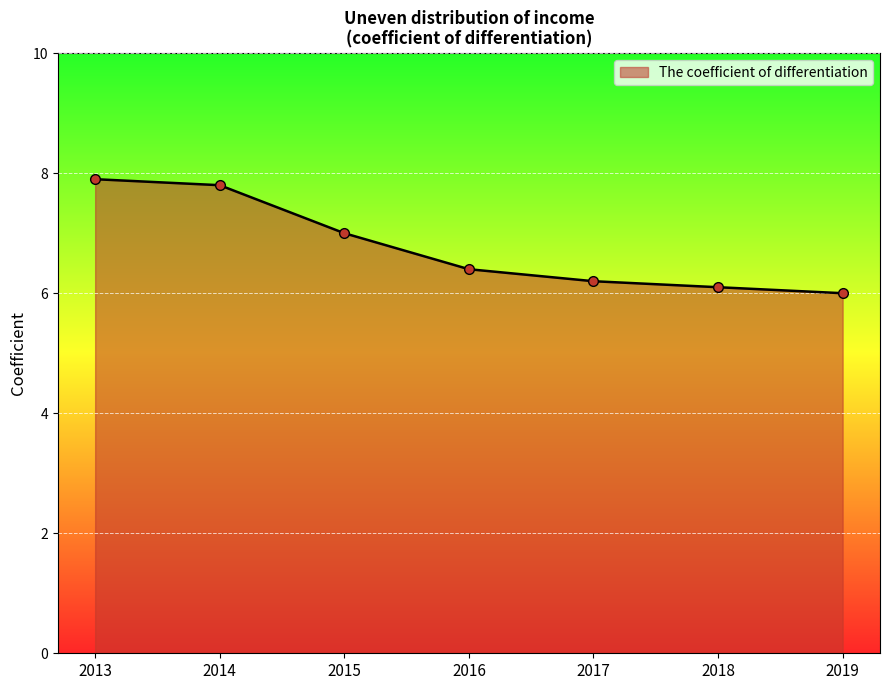

True or false: the data has more than 1 interior local peaks.

False